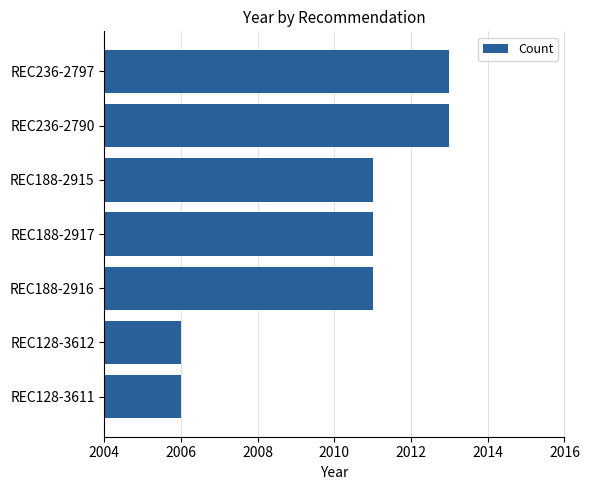

What is the greatest value displayed?

2013